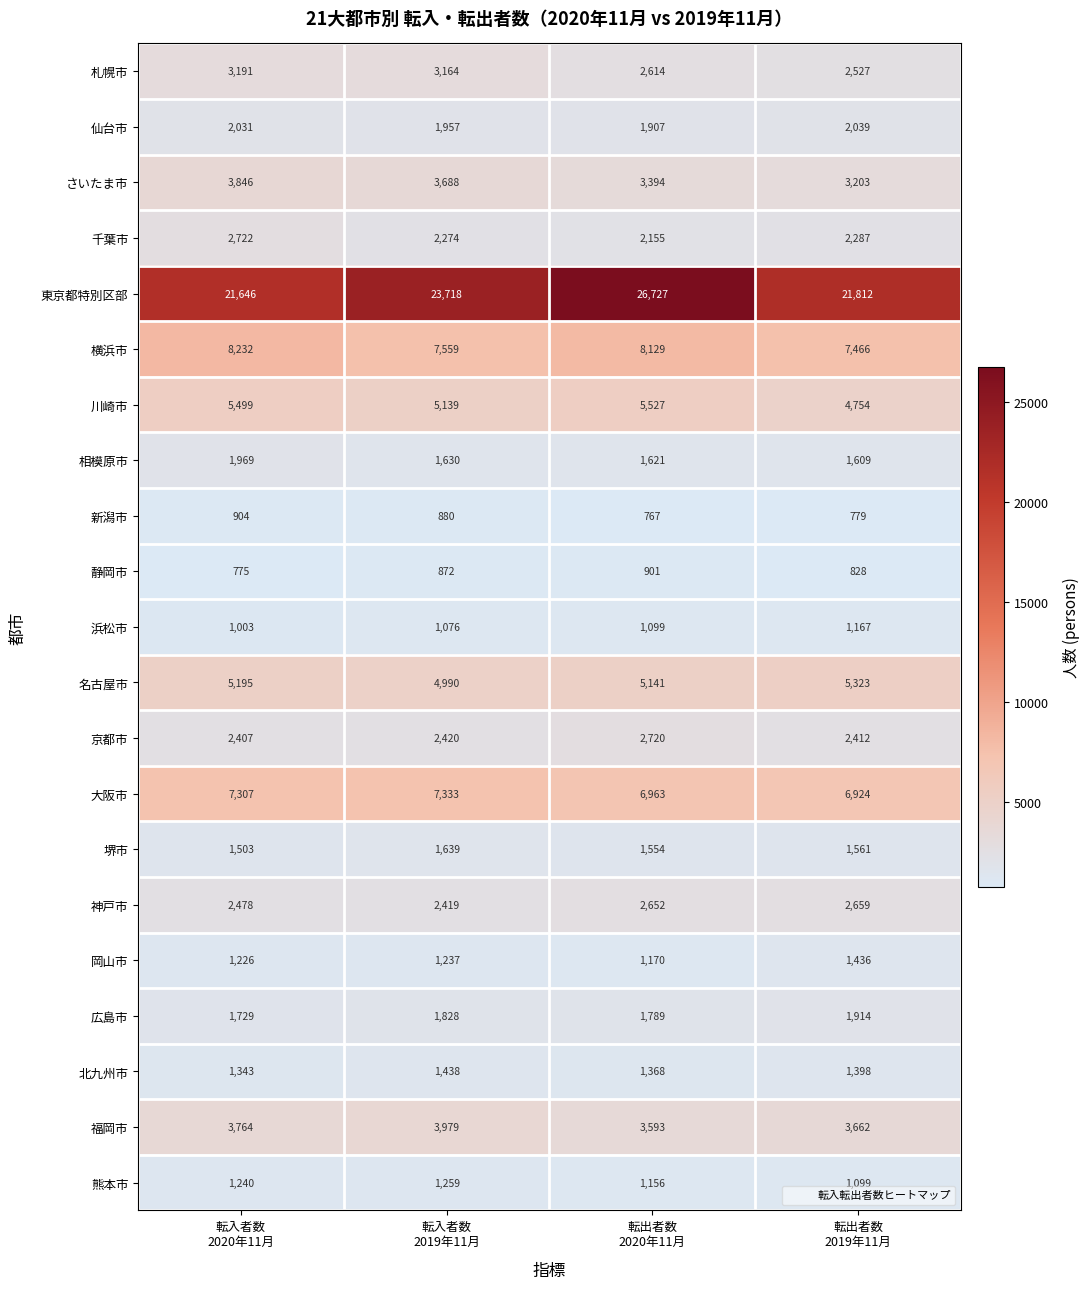

Which label corresponds to the smallest value in the chart?

転出者数
2020年11月